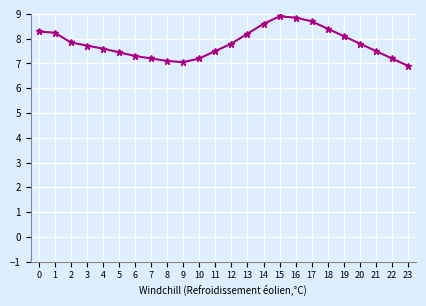

What is the sum of the values at 13 and 15?

17.1